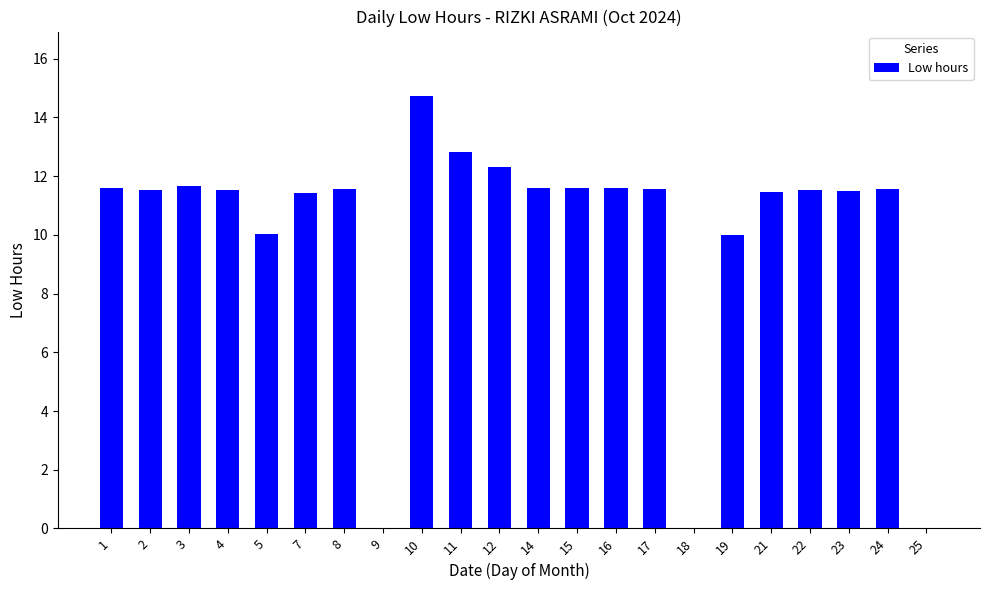

How many values exceed 11?

17